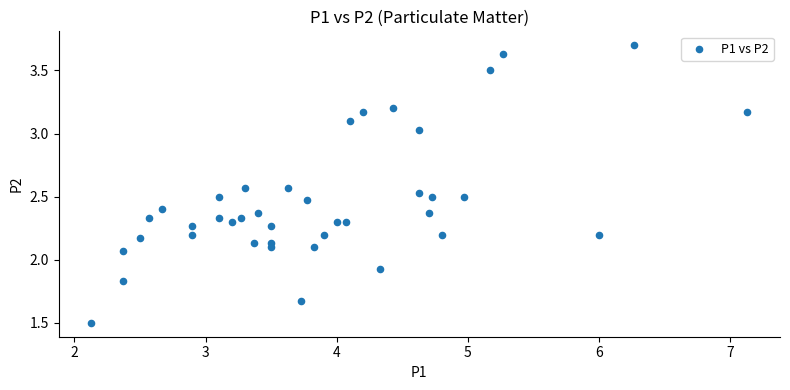

What is the range of X values (max minus min)?

5.0